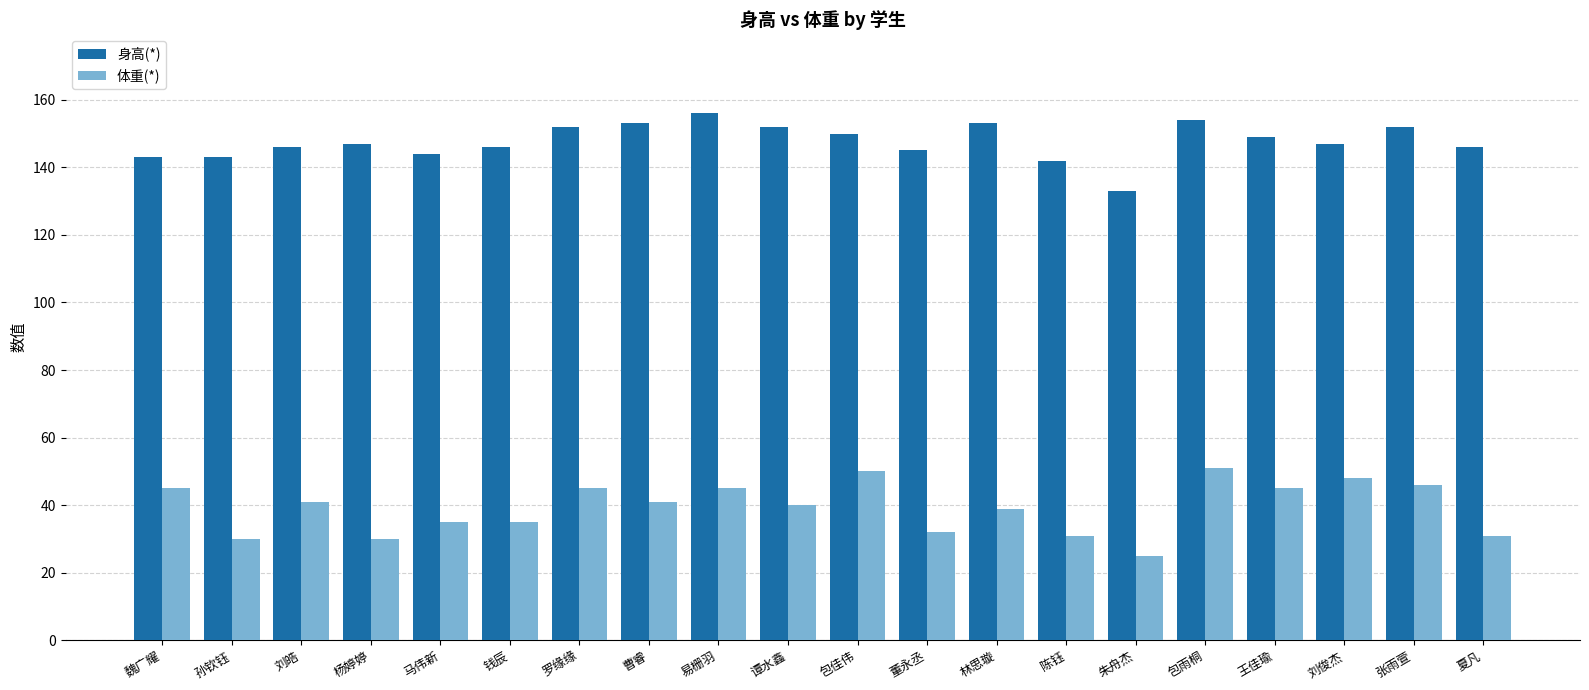

What position from the right is 包雨桐?

5